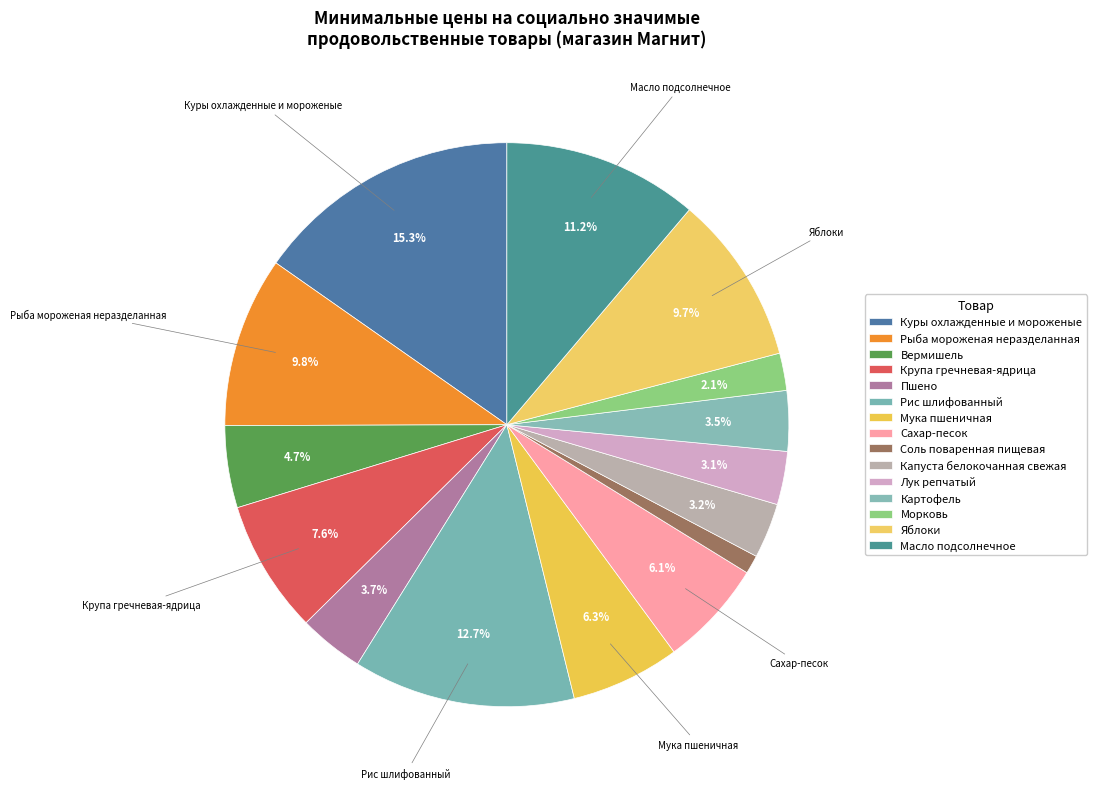

Count the number of slices in the pie.

15